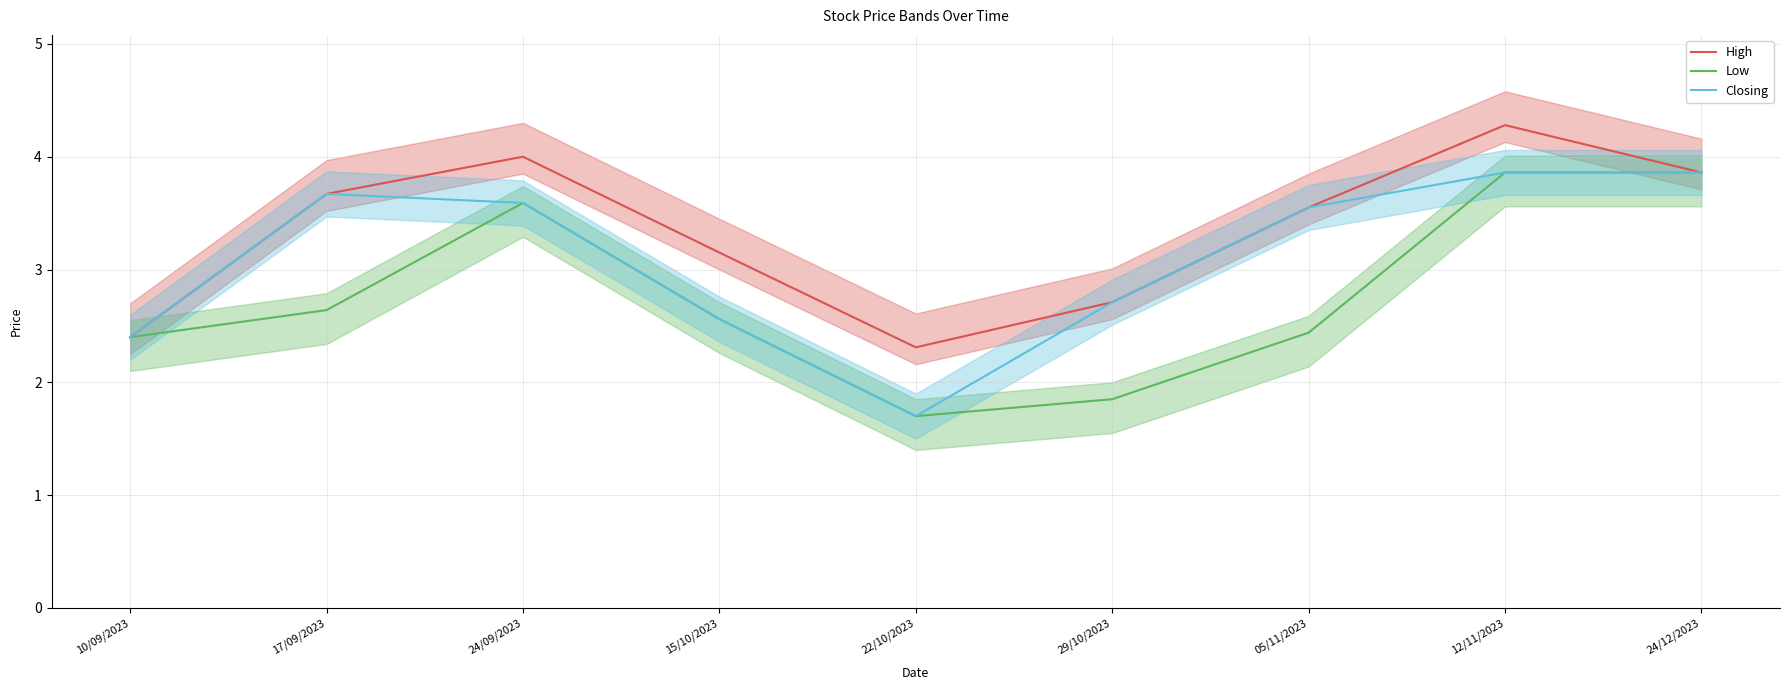

True or false: High and Low cross at least once.

False